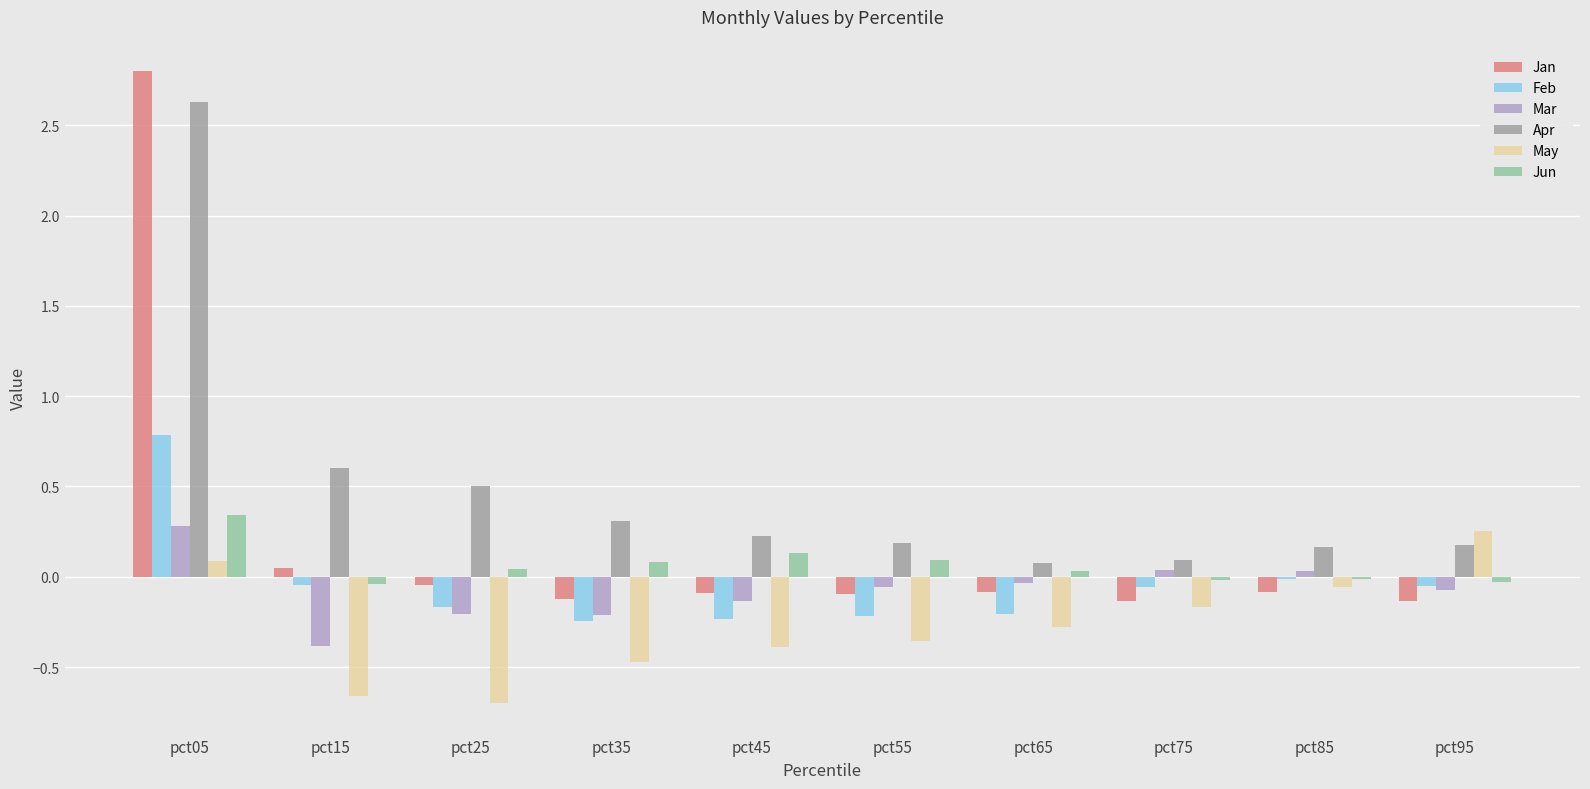

What is the maximum value for Feb?

0.8